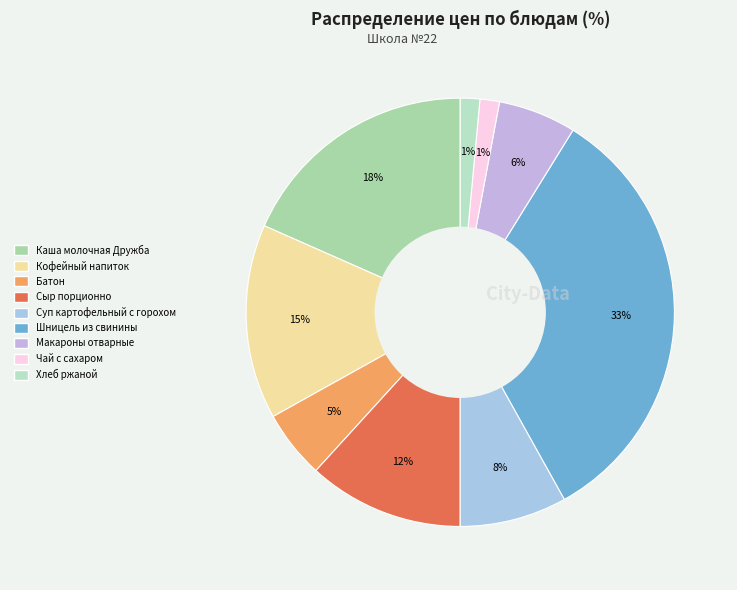

How many slices are in this pie chart?

9